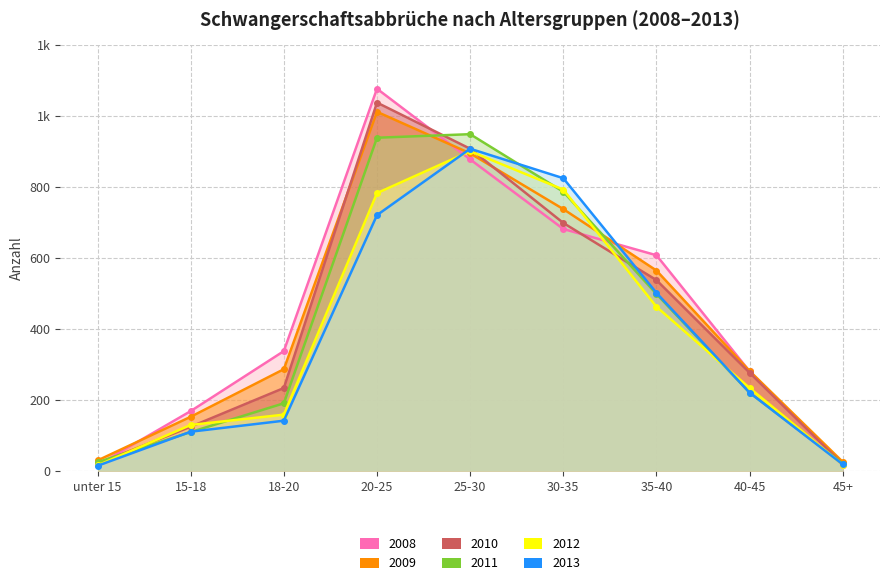

What is the difference between the maximum and second lowest values in the 2012 series?

883